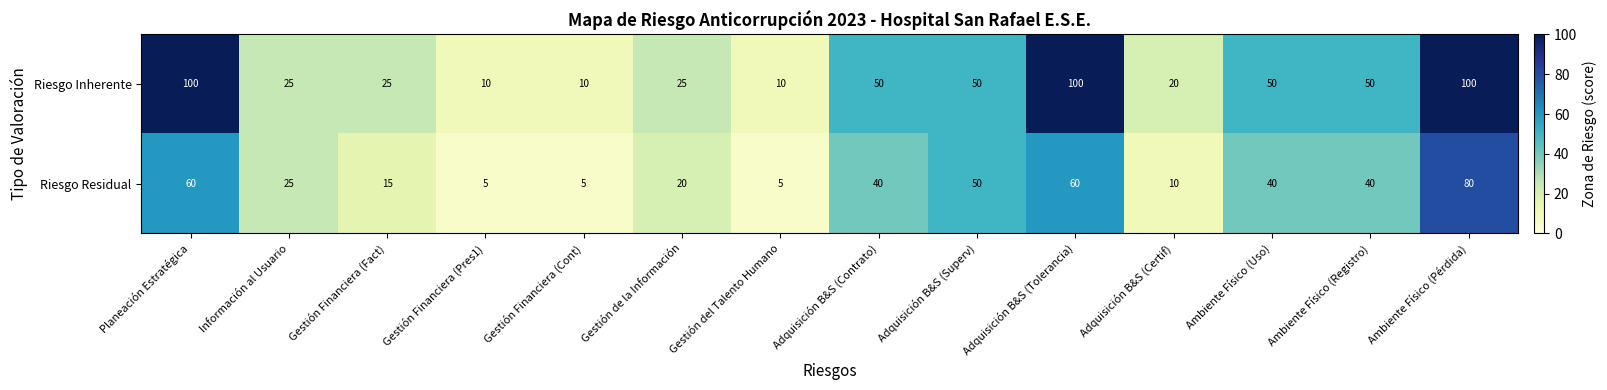

Is it true that Riesgo Inherente equals 10 at Gestión Financiera (Cont)?

True